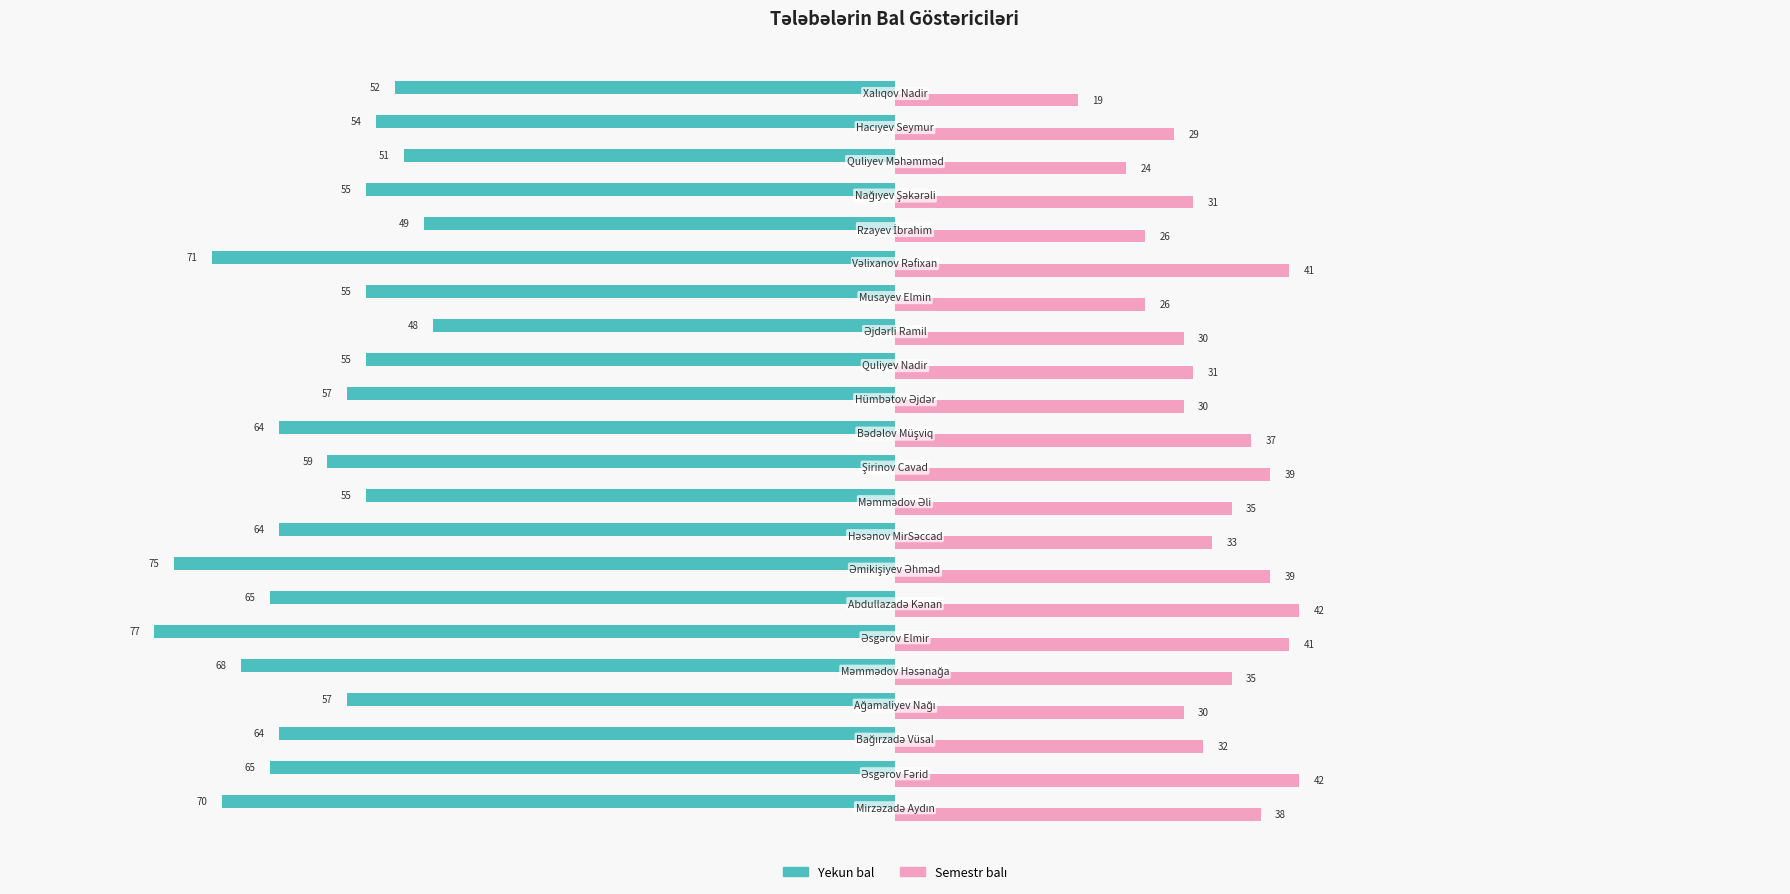

What is the maximum value for Yekun bal?

-48